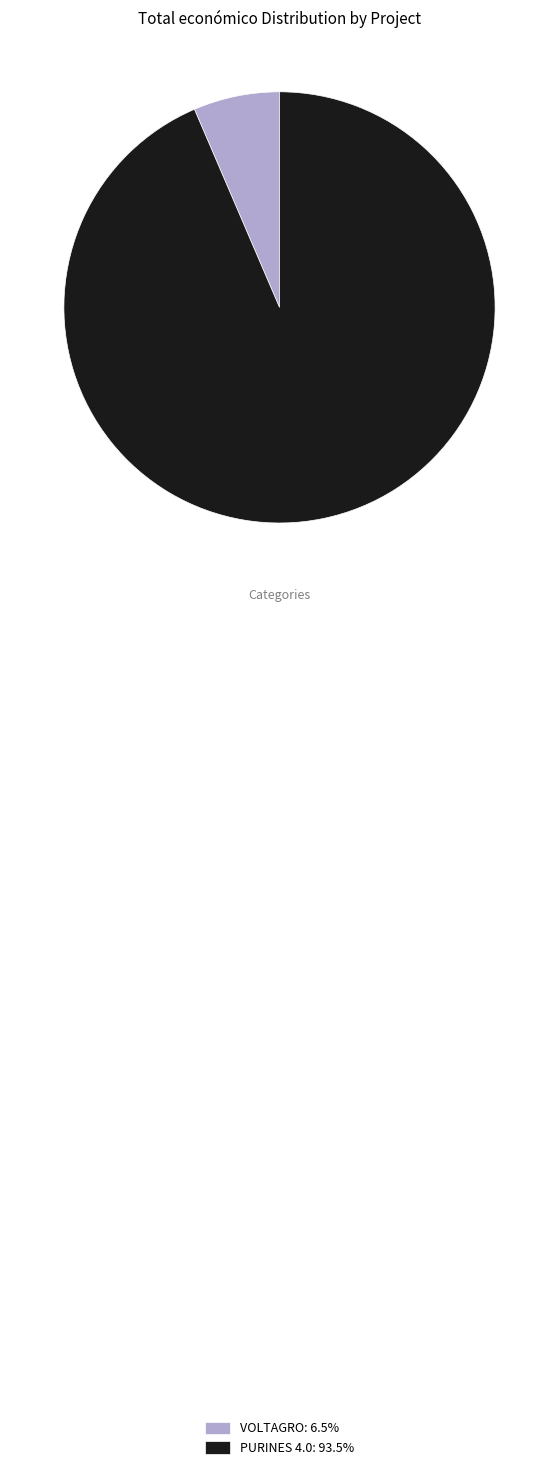

What is the ratio of the value at PURINES 4.0: 93.5% to the value at VOLTAGRO: 6.5%?

14.5